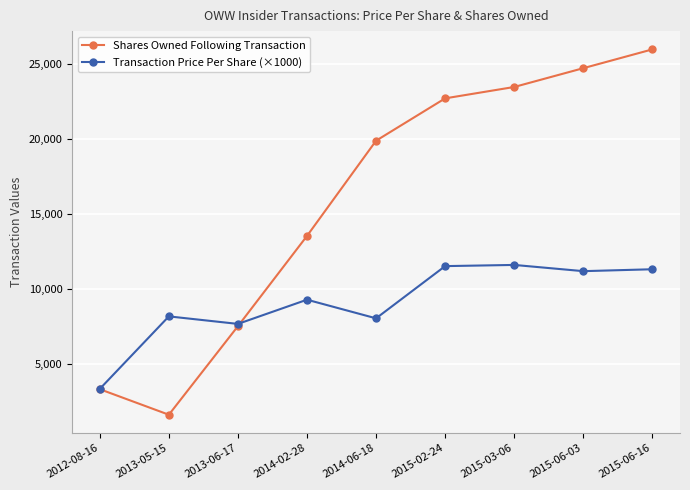

What is the label of the 6th point from the right?

2014-02-28